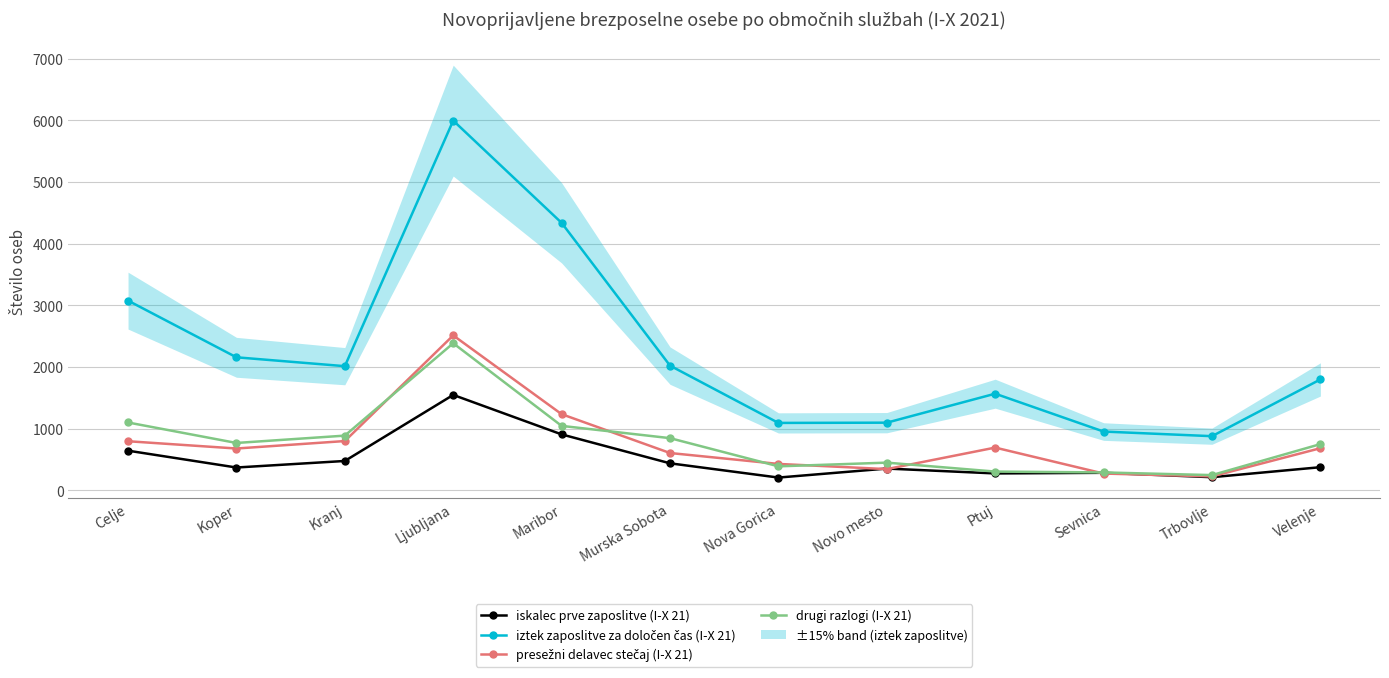

How many data points in drugi razlogi (I-X 21) are above 767?

5